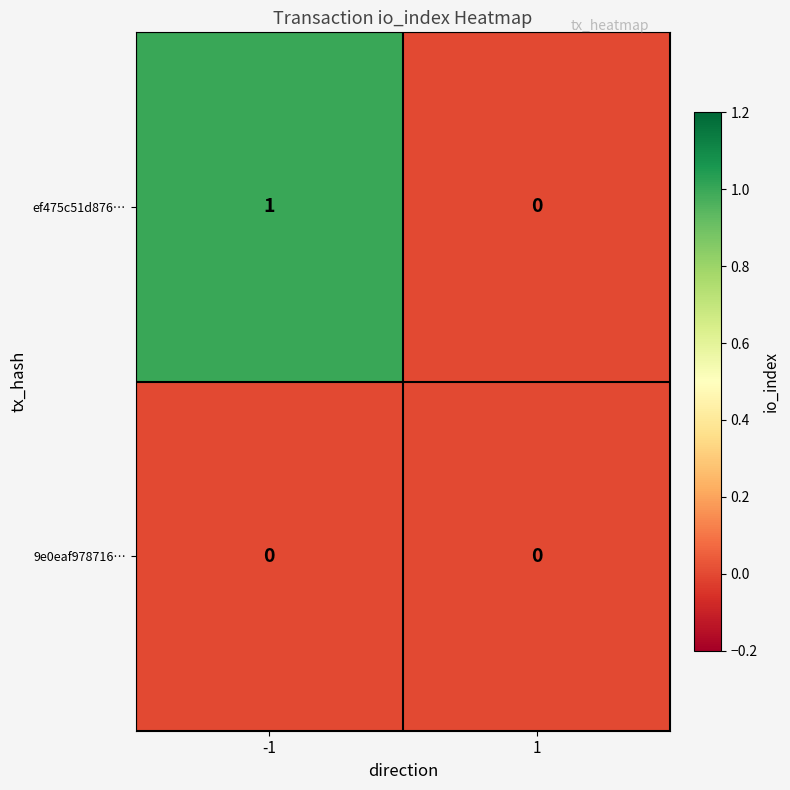

Between -1 and 1, which series saw the biggest shift?

ef475c51d876…